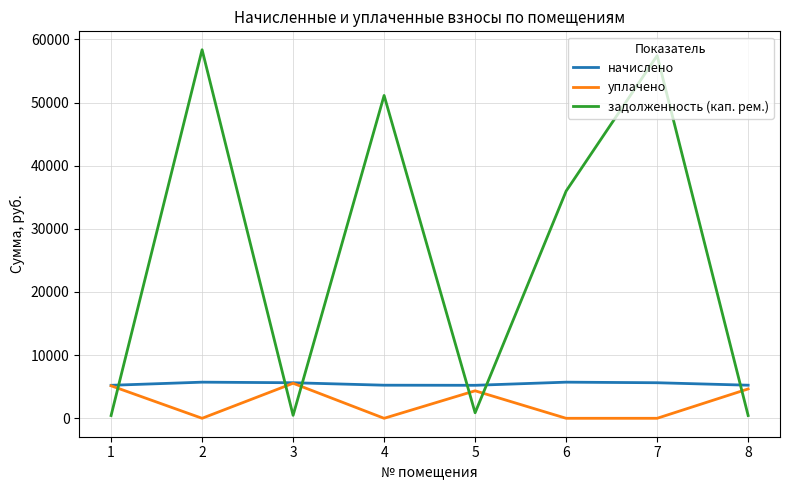

Which series ends up on top after the final intersection of задолженность (кап. рем.) and уплачено?

уплачено